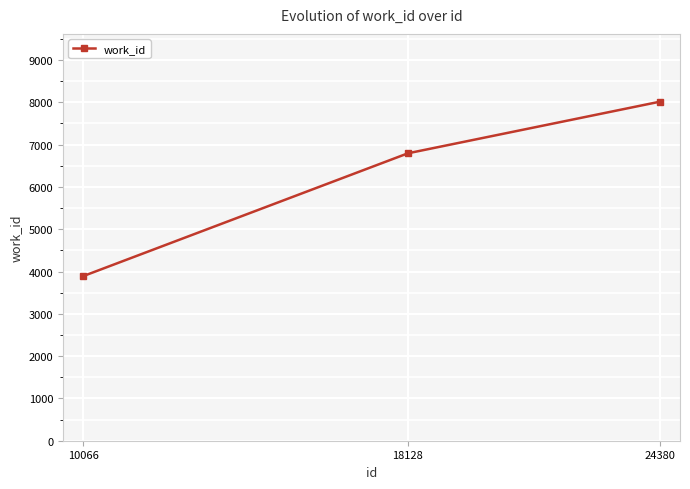

What is the minimum value shown in the chart?

3890